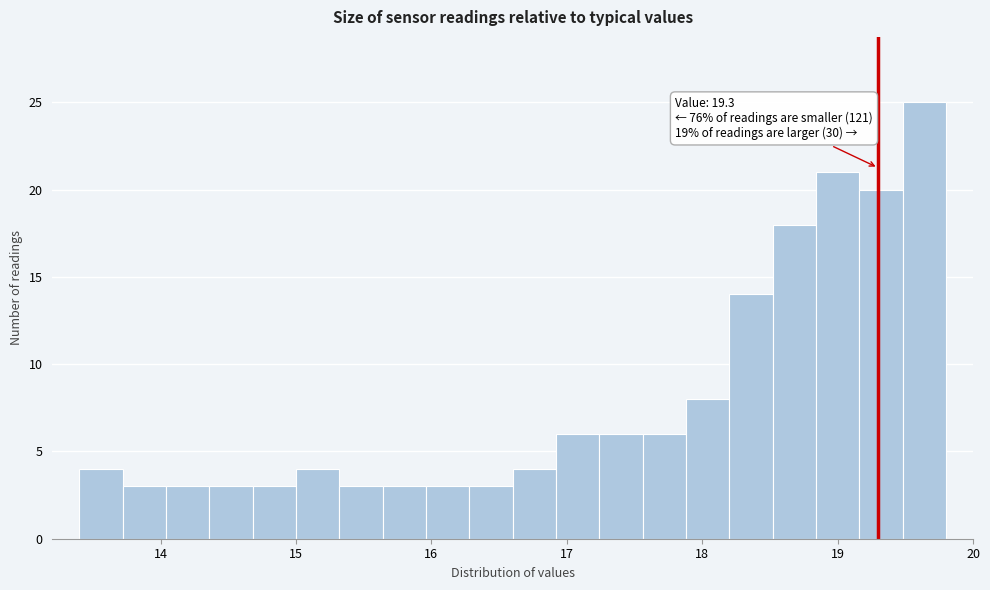

Read against the x-axis, roughly where is the centre of the tallest bar?

19.6